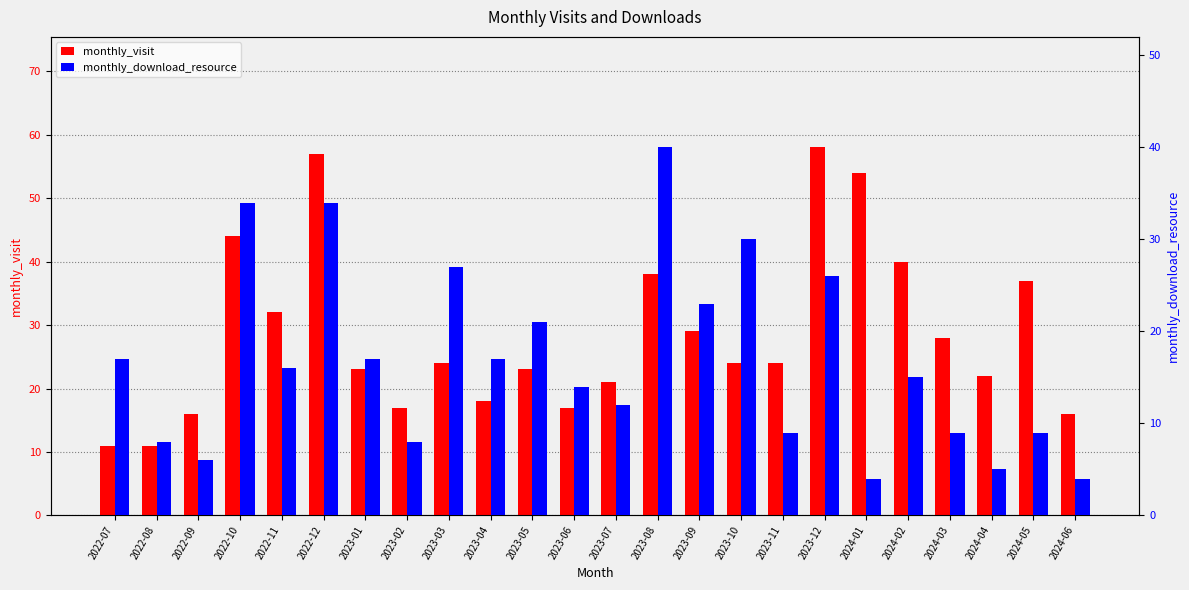

How many bars are there in each group?

2